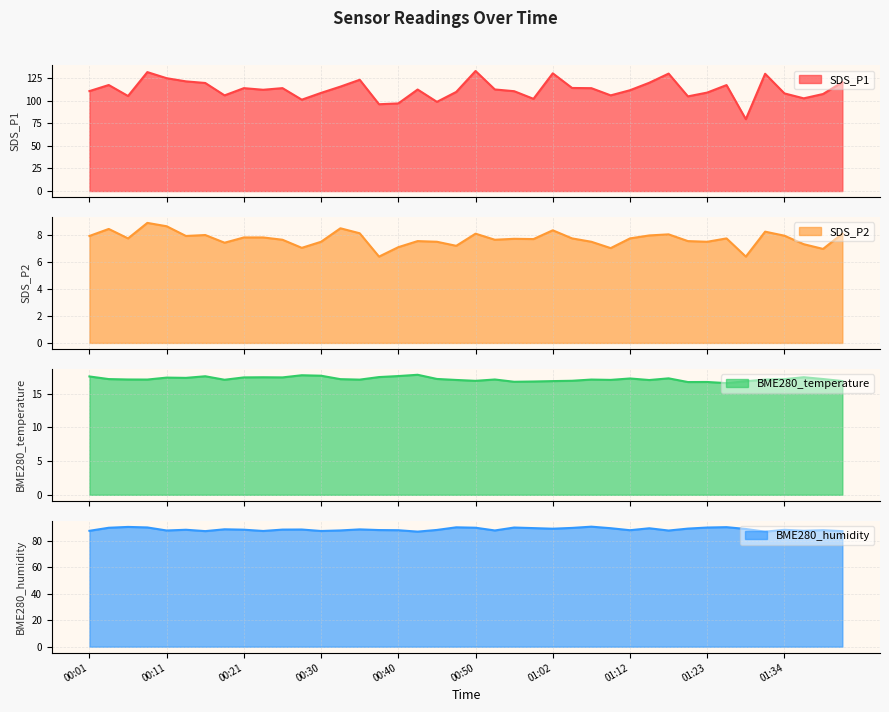

True or false: SDS_P1 has a value of 125.2 at 00:11.

True